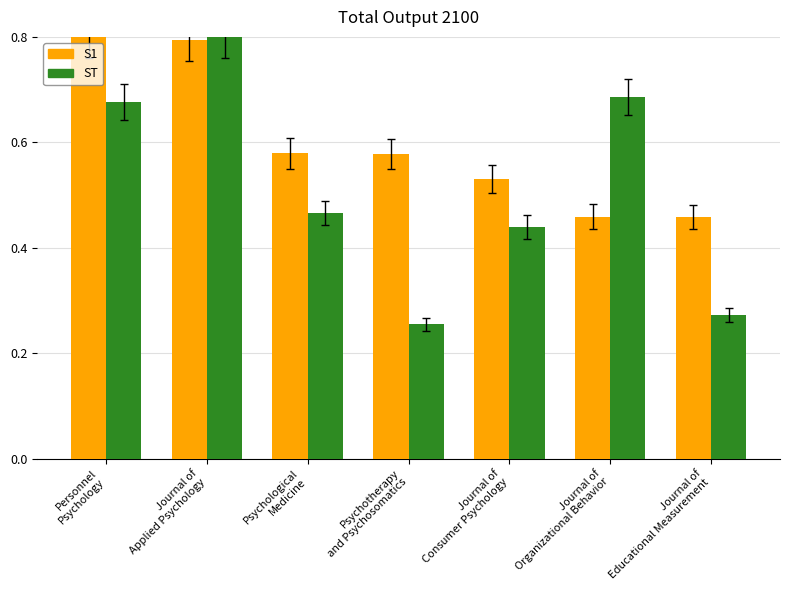

What position from the left is Psychological
Medicine?

3